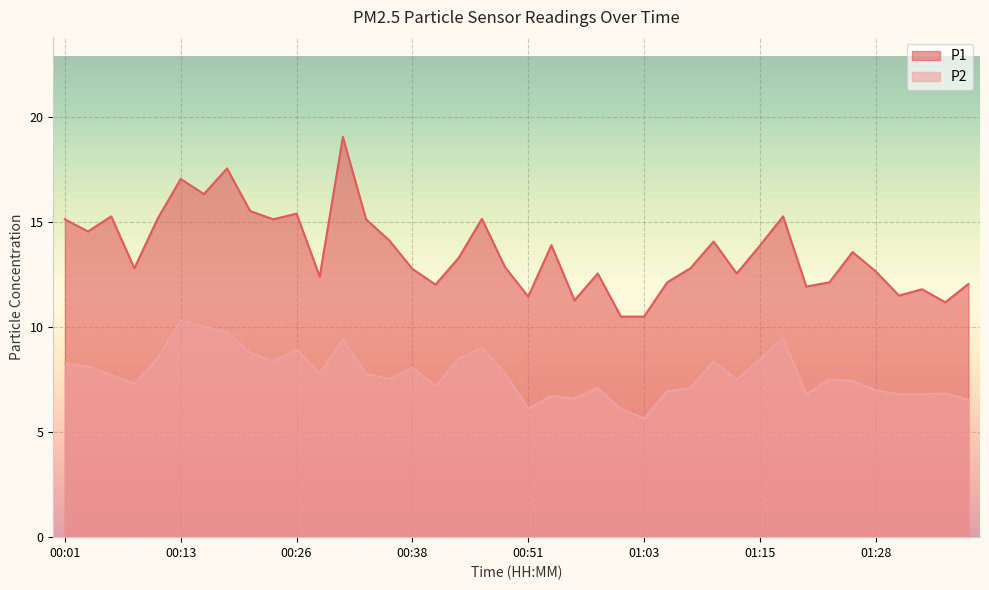

Which series has the largest total across all categories?

P1